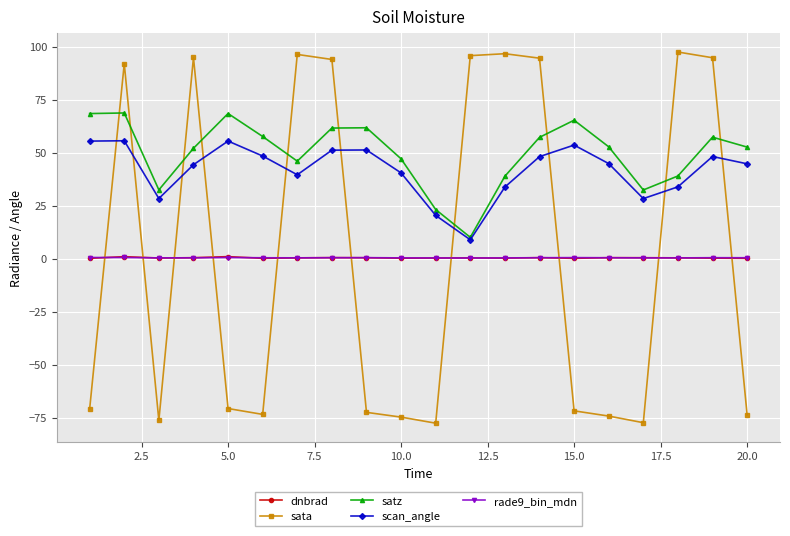

What are all the series names shown in the legend?

dnbrad, sata, satz, scan_angle, rade9_bin_mdn